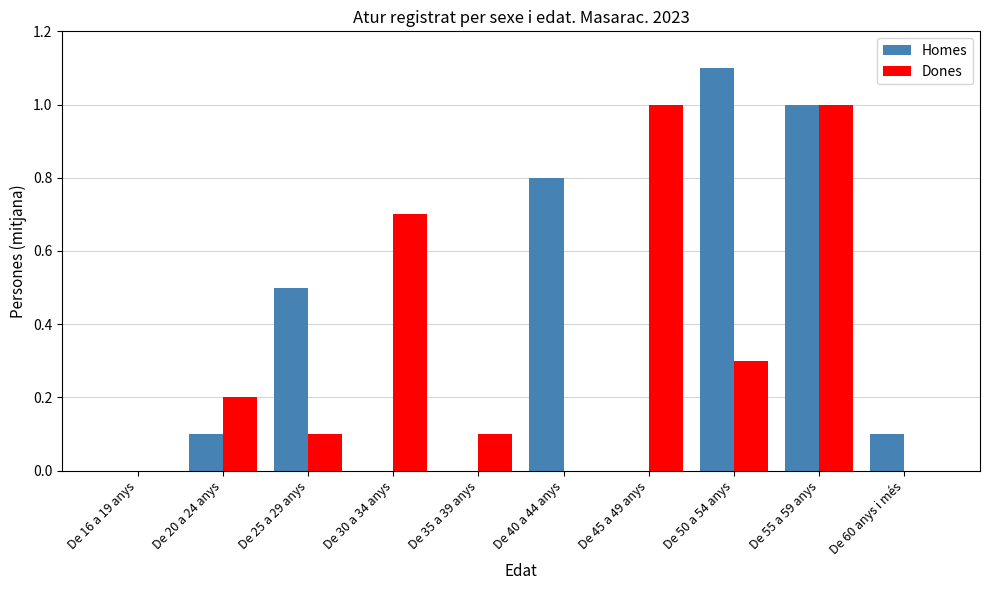

What is the maximum value for Homes?

1.1